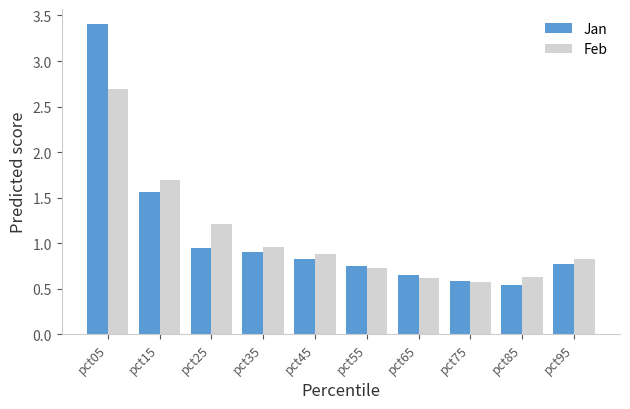

What is the value of the Feb bar at the 1st from the left?

2.7